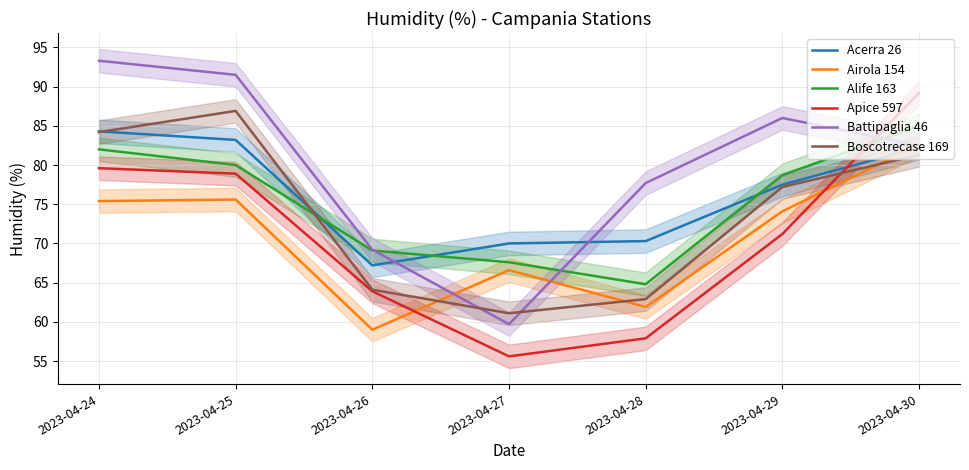

Between 2023-04-27 and 2023-04-25, which is larger?

2023-04-25